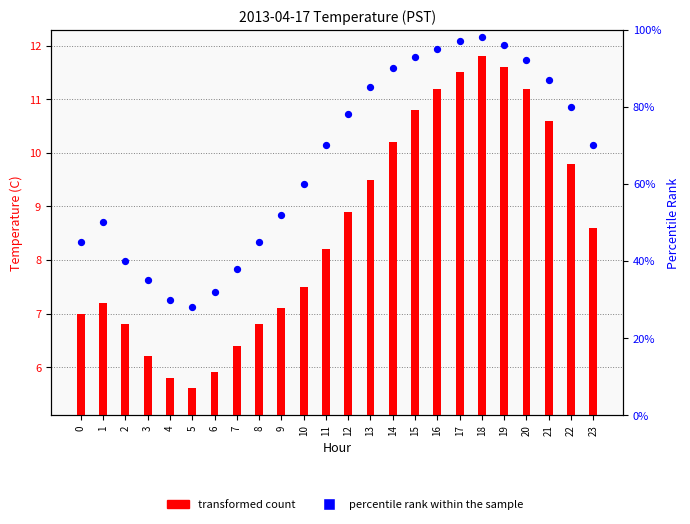

What is the total value across all series at 15?

103.8